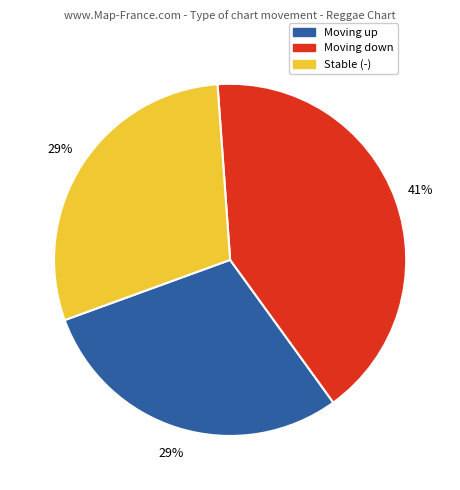

Is there any slice that represents more than half of the pie?

No